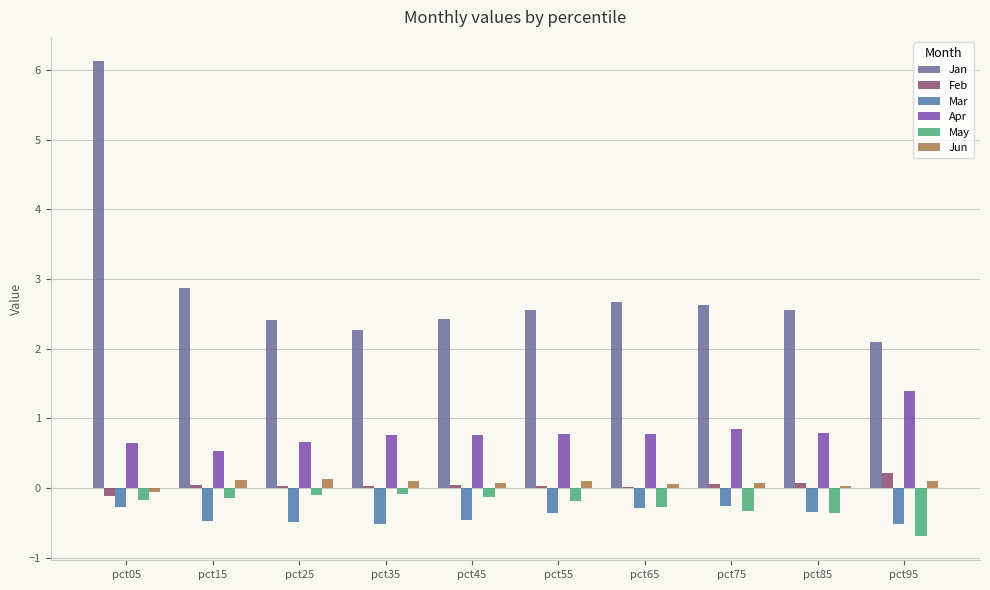

Is the value of Feb at pct55 greater than the value of Apr at pct35?

No